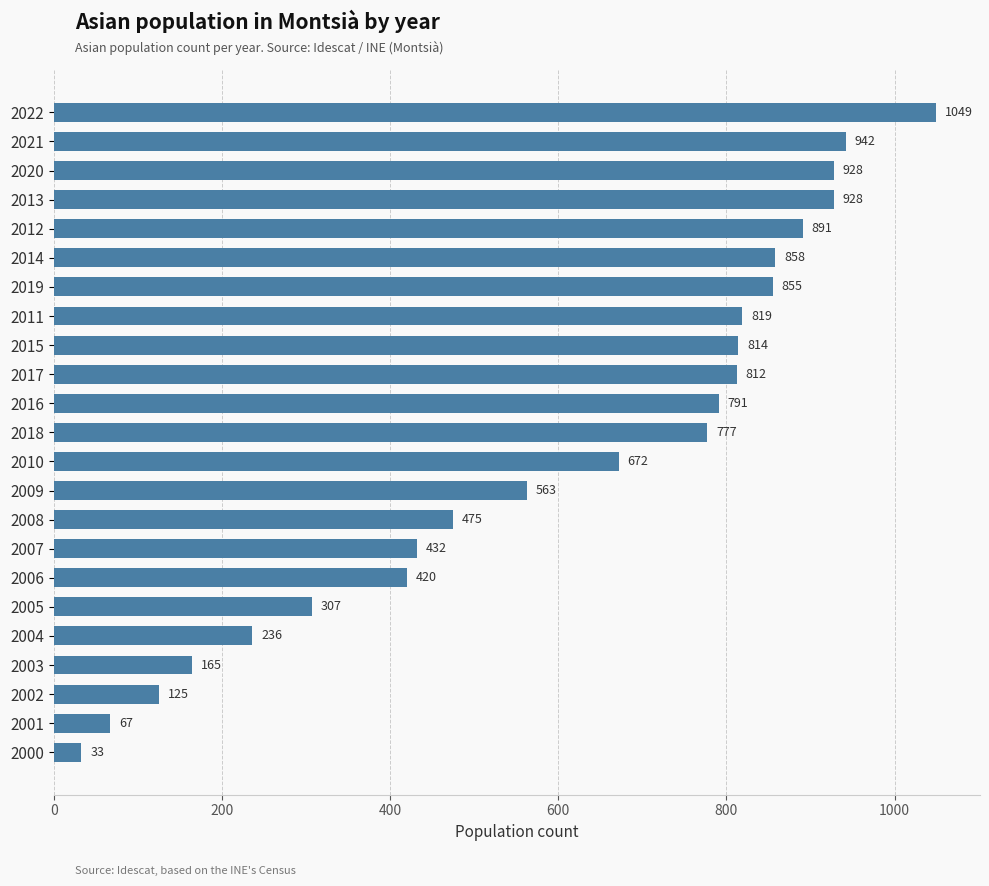

Reading top to bottom, list all the values displayed in this chart.

1049	942	928	928	891	858	855	819	814	812	791	777	672	563	475	432	420	307	236	165	125	67	33